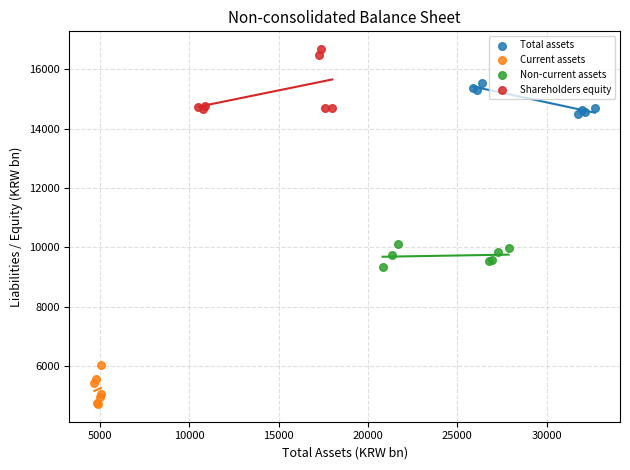

Which series reaches the minimum Y coordinate?

Current assets